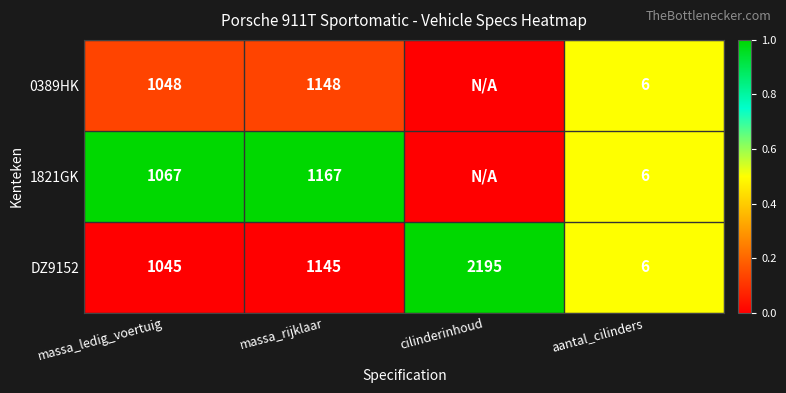

How many series are shown in this chart?

3